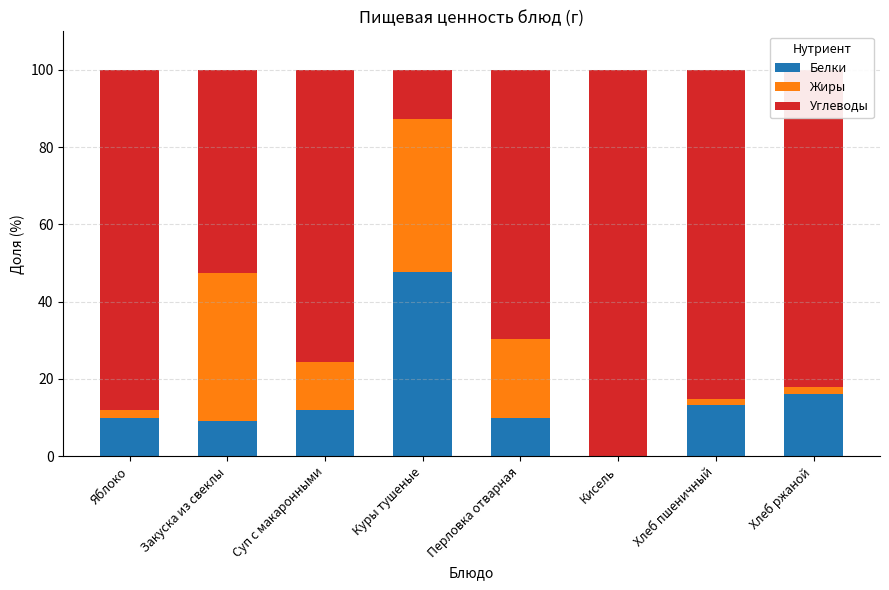

What is the total value across all series at Куры тушеные?

100.0